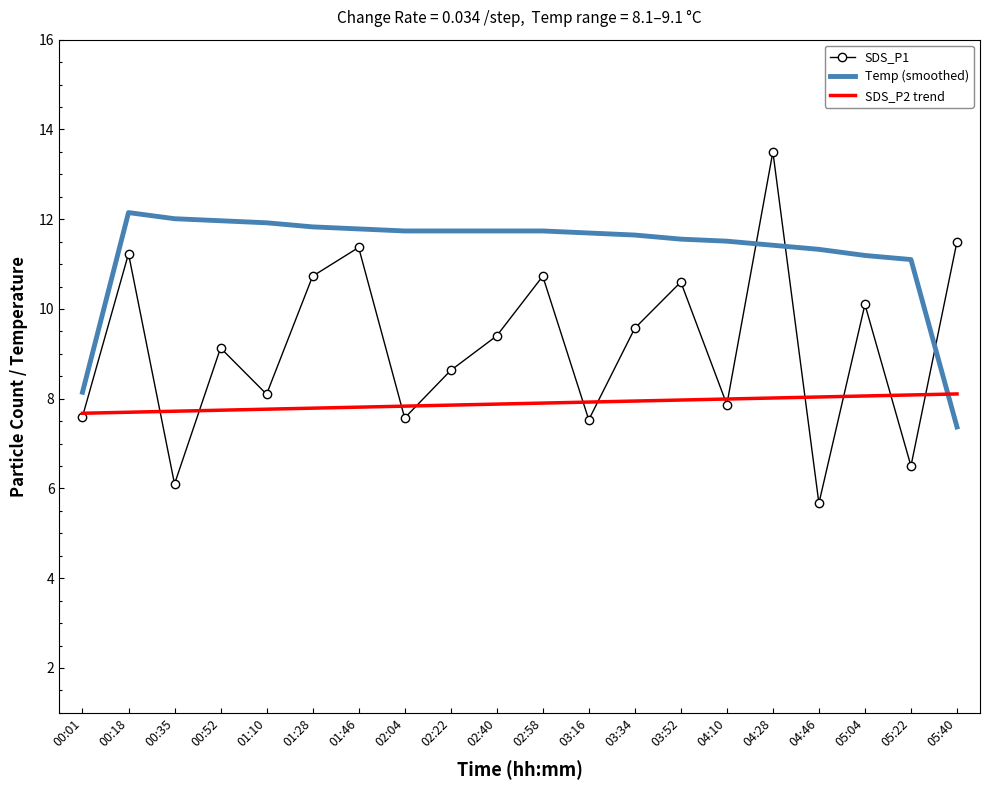

Is it true that Temp (smoothed) equals 5.1 at 05:22?

False